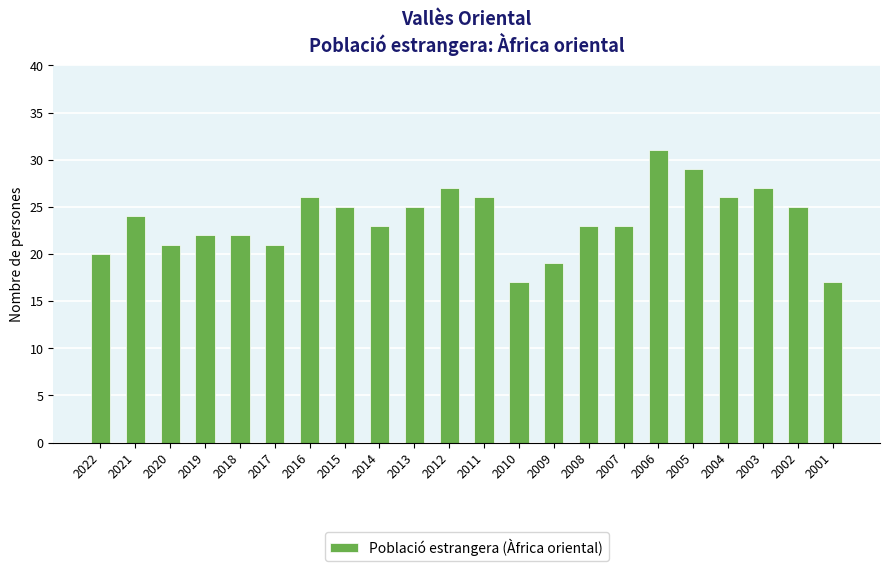

Which has a higher value, 2007 or 2019?

2007